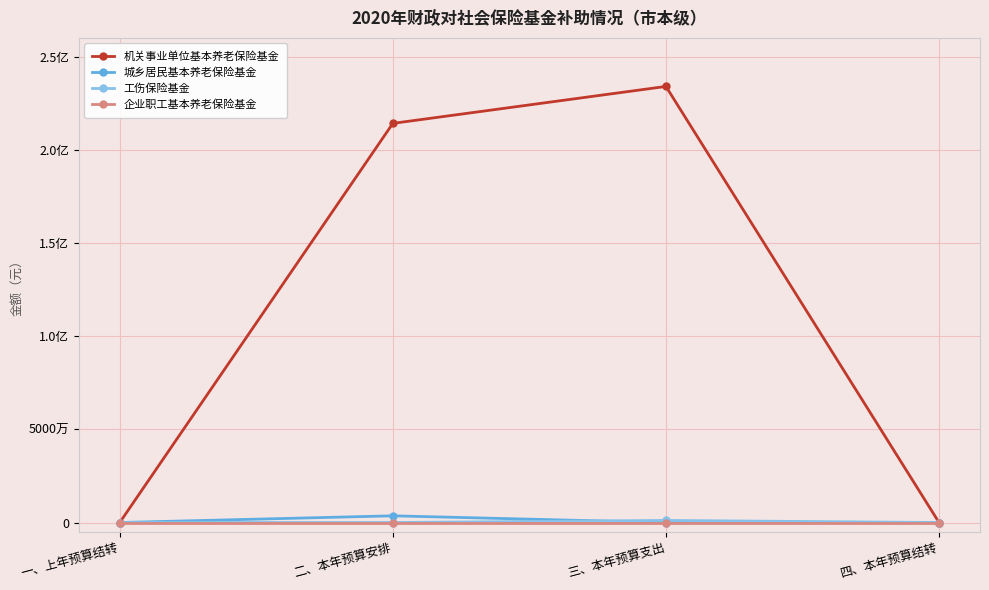

What are all the series names shown in the legend?

机关事业单位基本养老保险基金, 城乡居民基本养老保险基金, 工伤保险基金, 企业职工基本养老保险基金